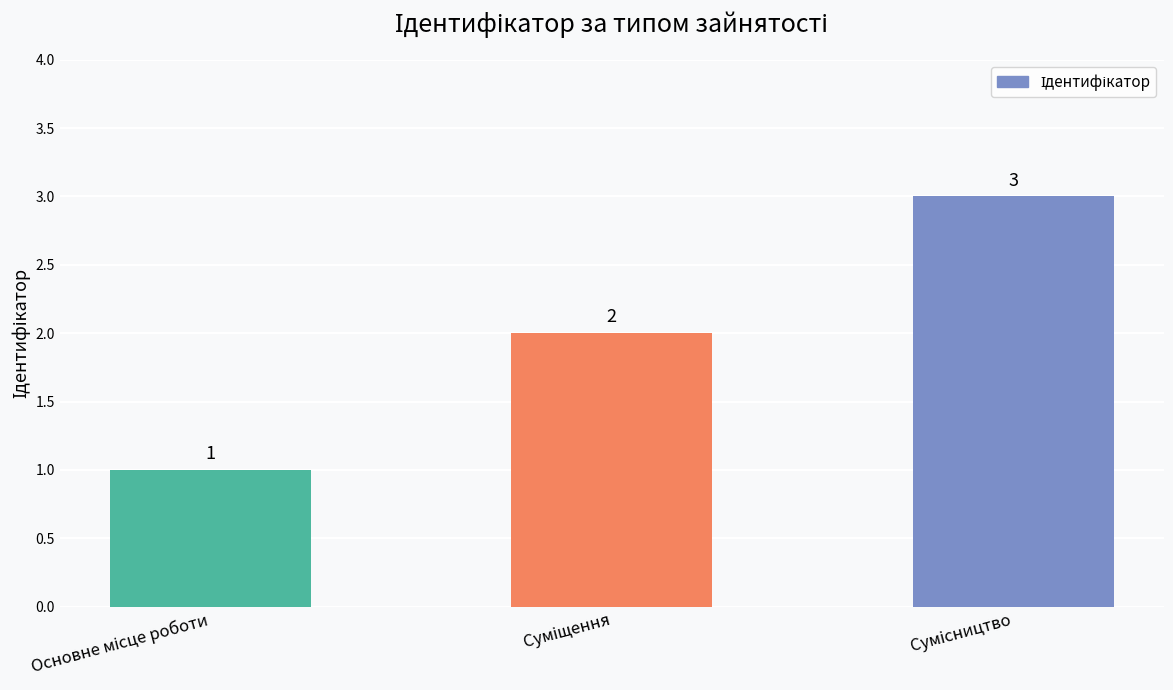

What is the greatest value displayed?

3